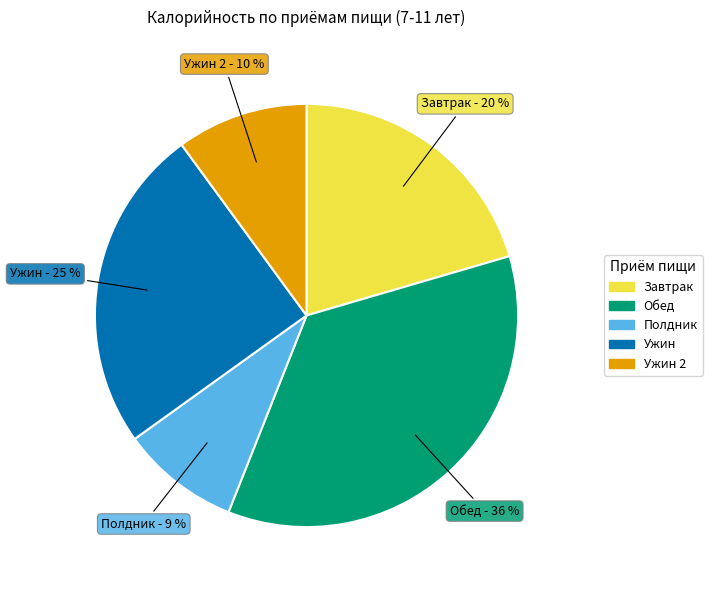

Between Завтрак and Ужин, which is larger?

Ужин